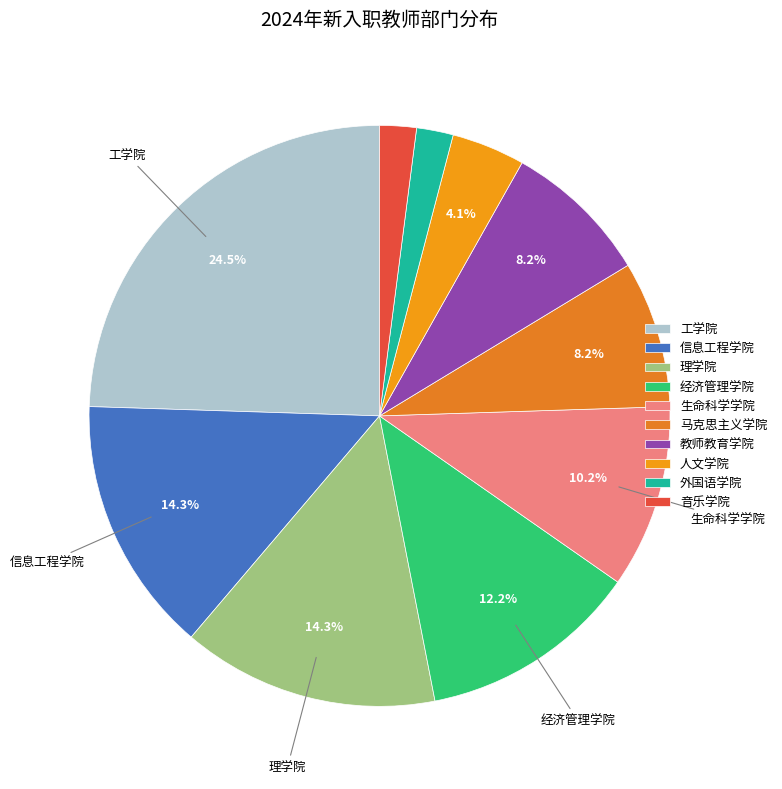

How many segments does this pie chart have?

10